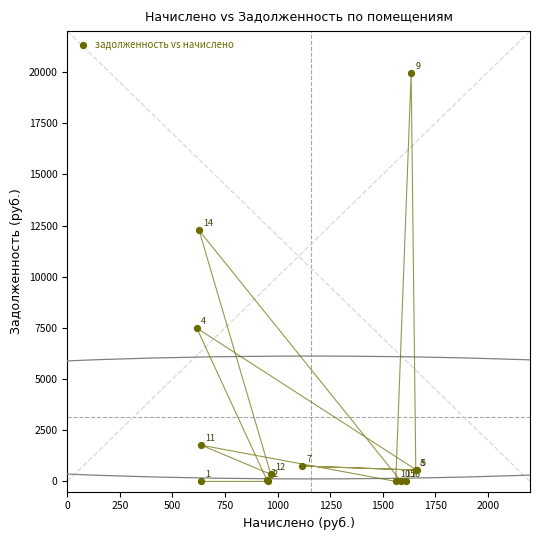

What Y value in the scatter plot is closest to 9970?

12262.7